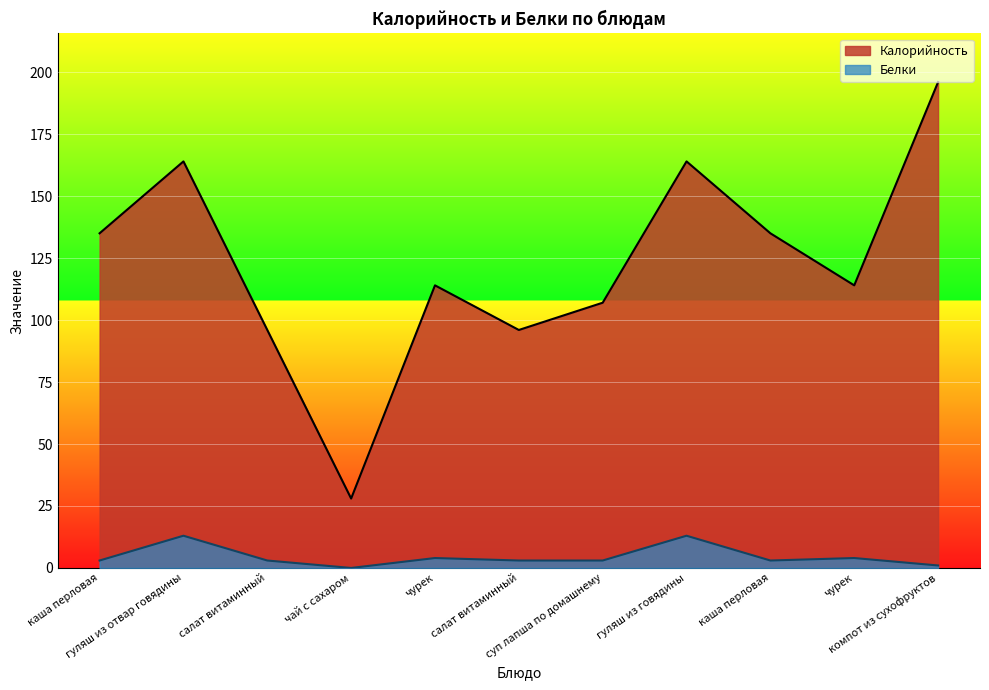

Between компот из сухофруктов and чай с сахаром, which is larger?

компот из сухофруктов